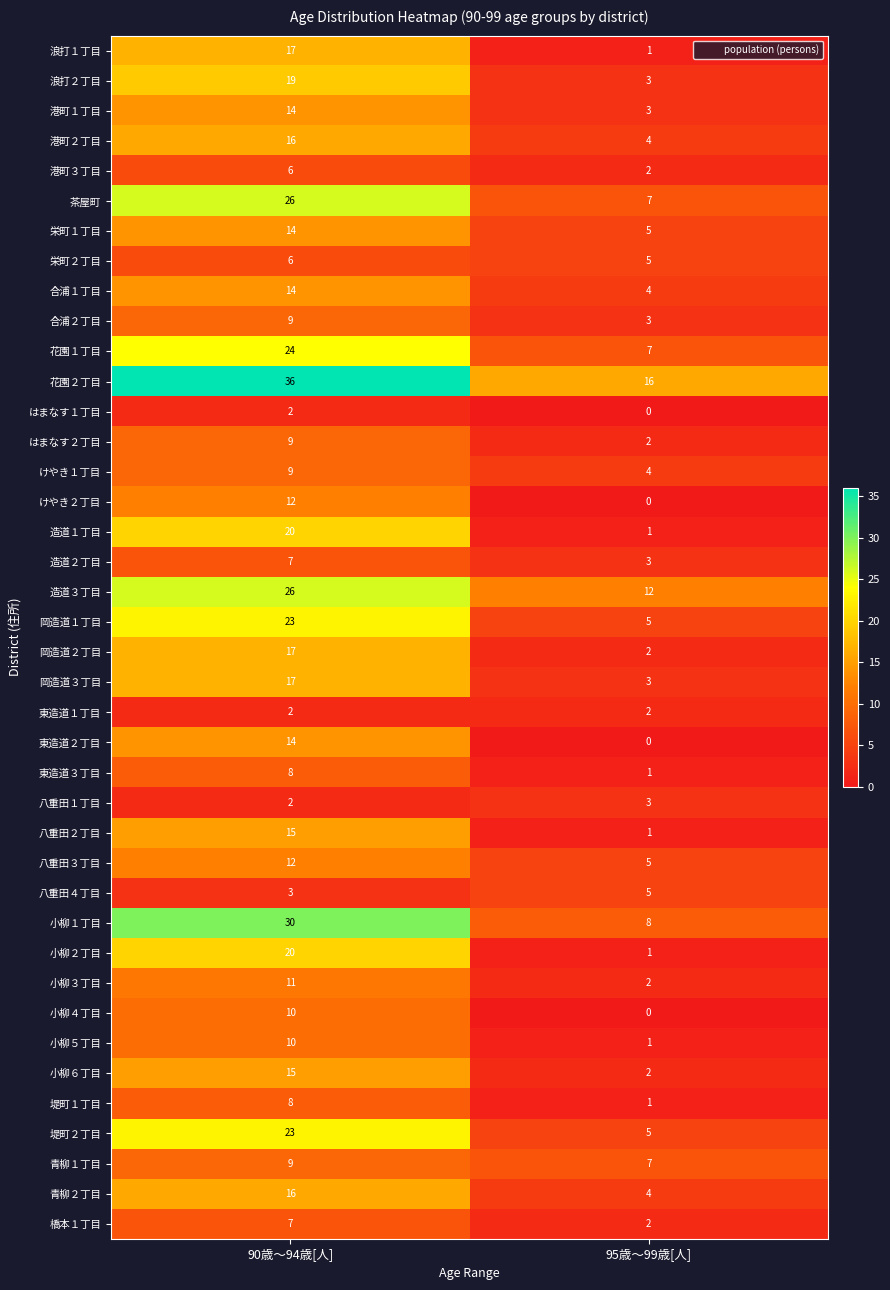

The はまなす２丁目 series shows 2 at 95歳～99歳[人]. True or false?

True